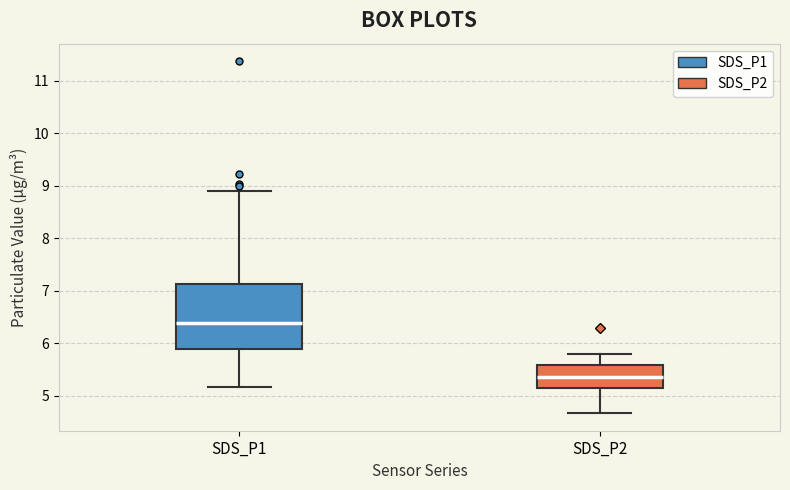

Which box's median line is the highest?

SDS_P1